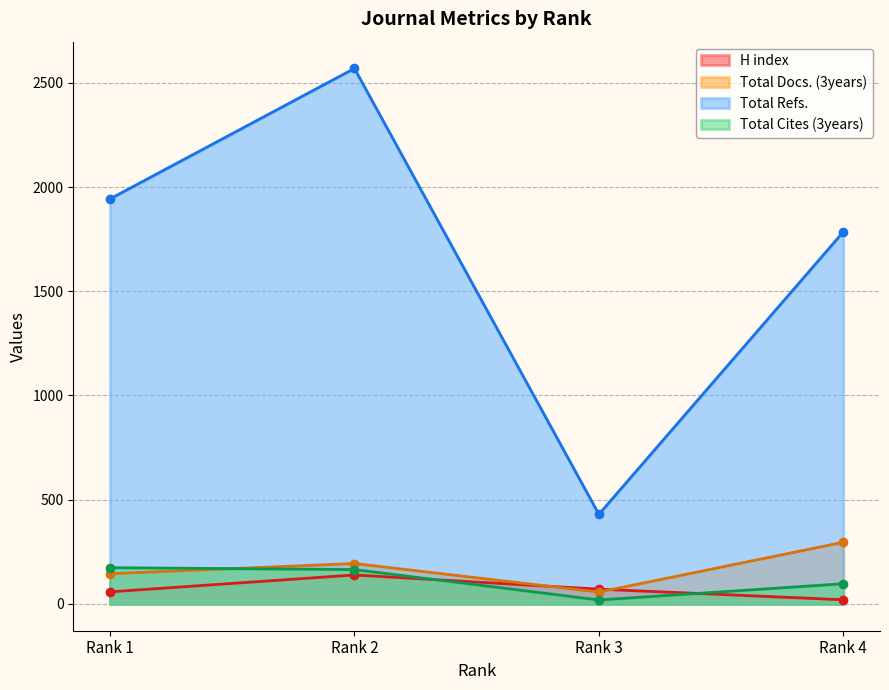

Count the number of categories in the chart.

4